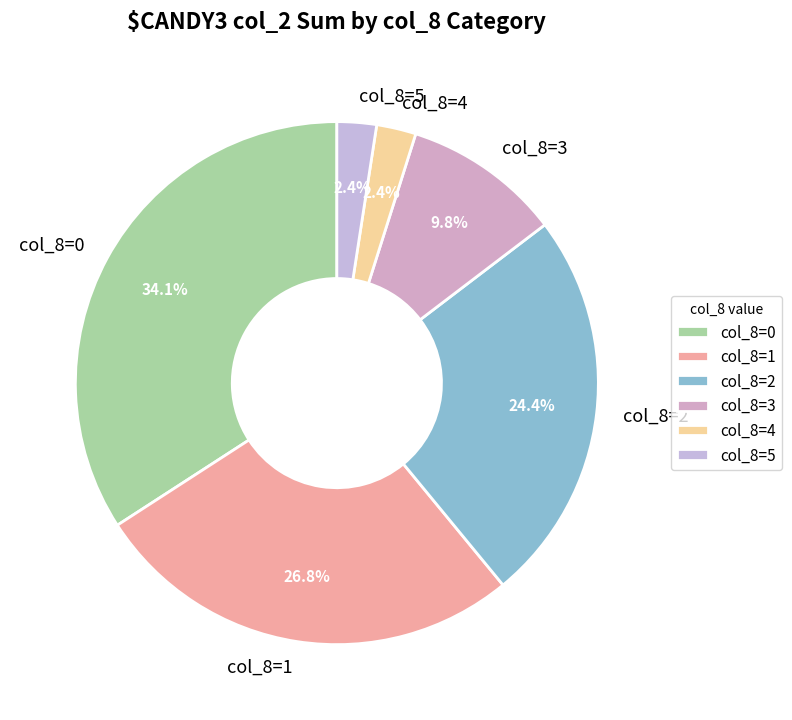

Which category has the biggest portion of the pie?

col_8=0